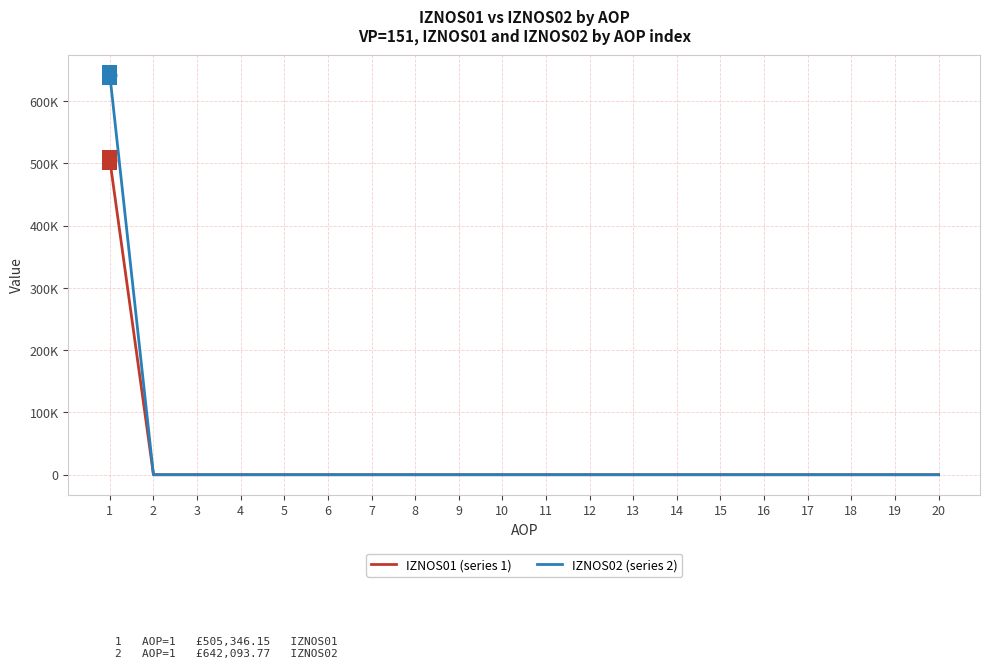

Which series has the widest spread of values?

IZNOS02 (series 2)